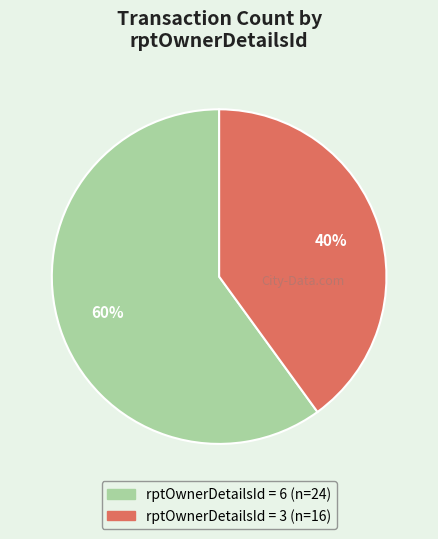

To the nearest percent, what is the average slice percentage?

50%